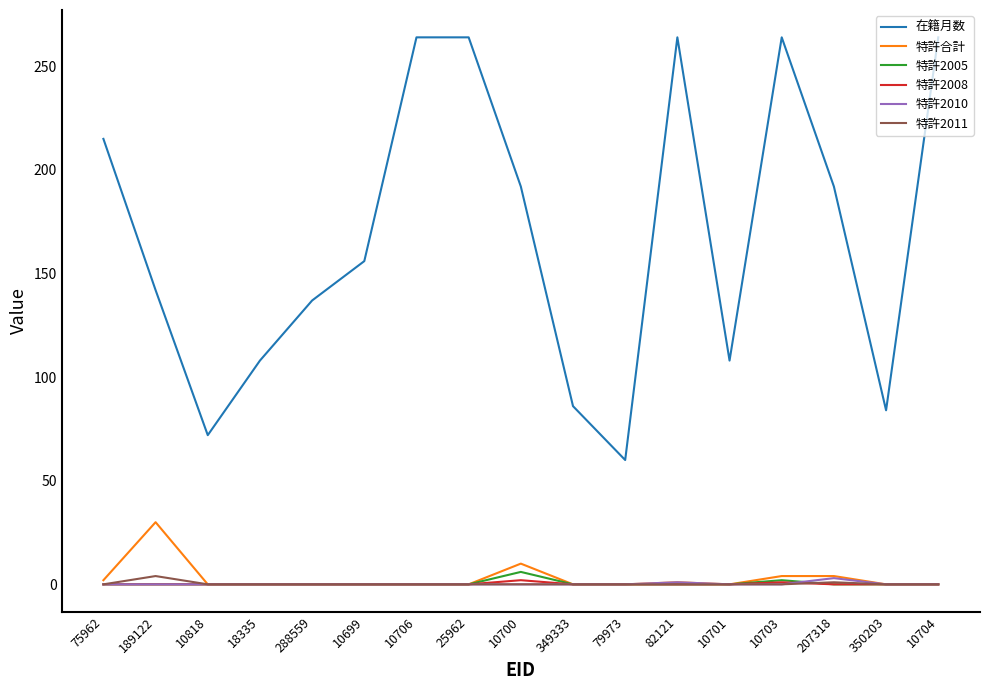

True or false: 特許2010 has a value of 0 at 10706.

True